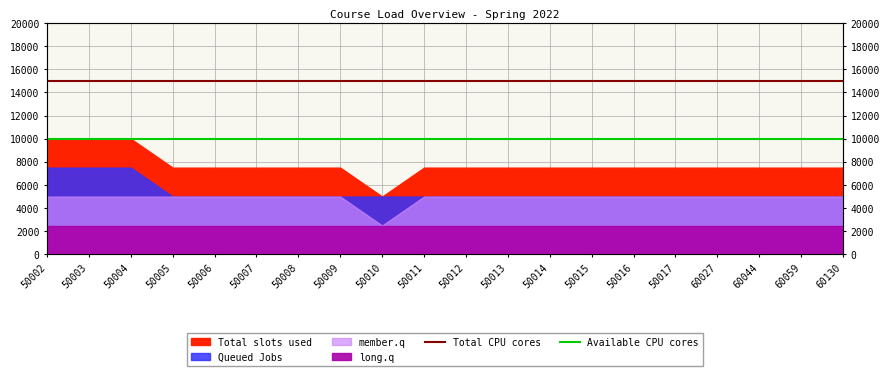

What is the sum of all Available CPU cores values?

200000